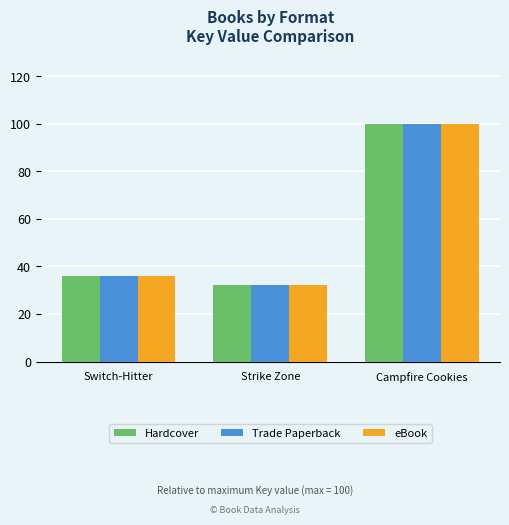

Does the chart contain any negative values?

No